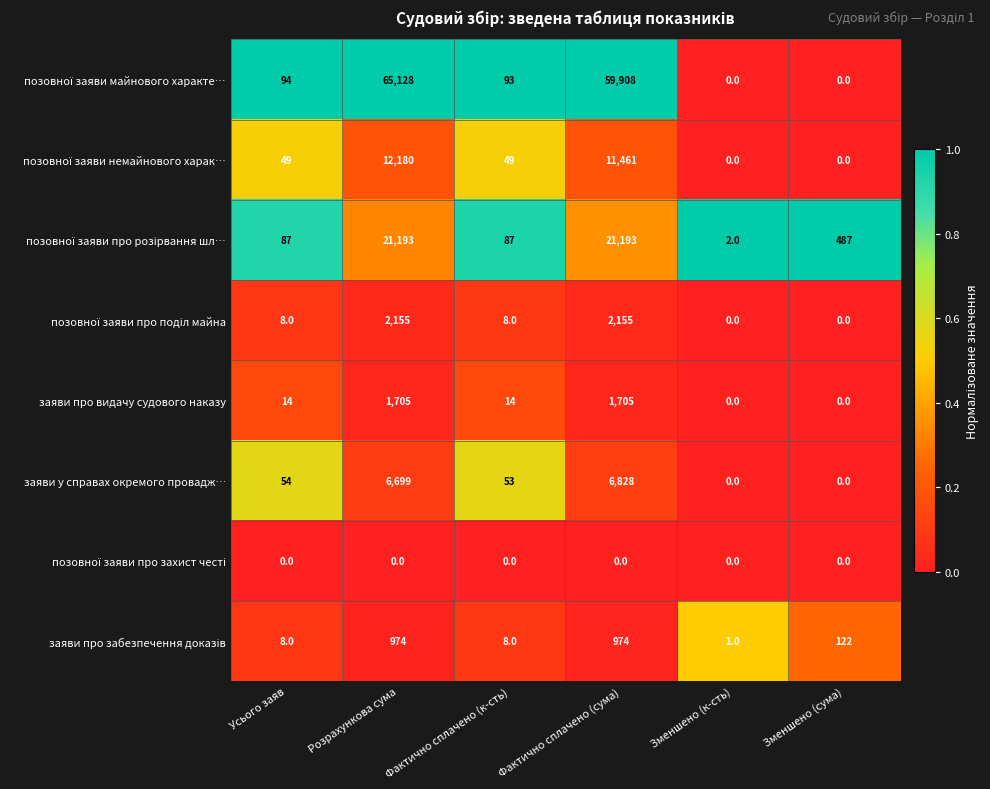

At which category is the sum across all series the highest?

Розрахункова сума